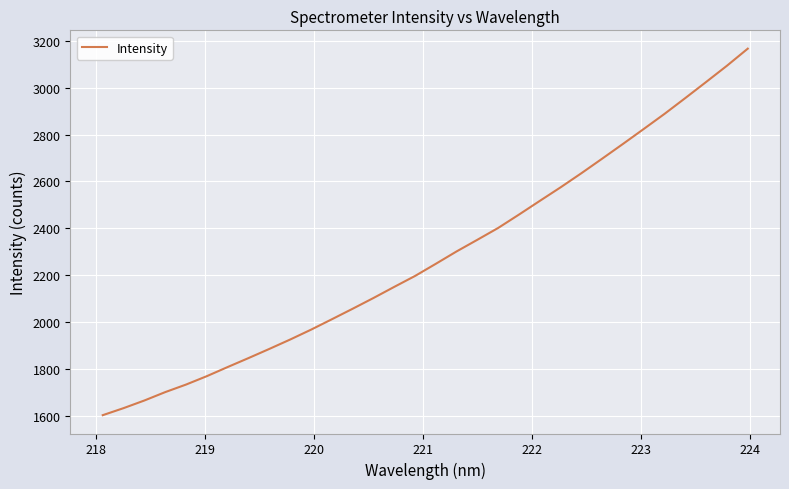

What is the greatest value displayed?

3165.9